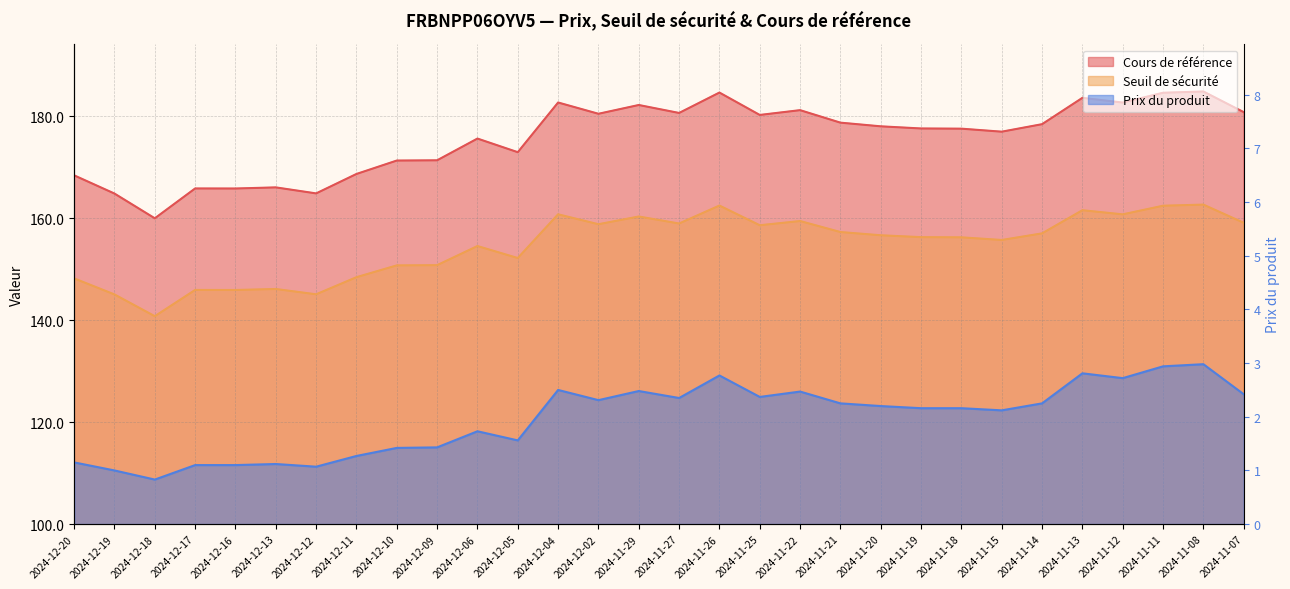

At how many categories does at least one series exceed 28?

30